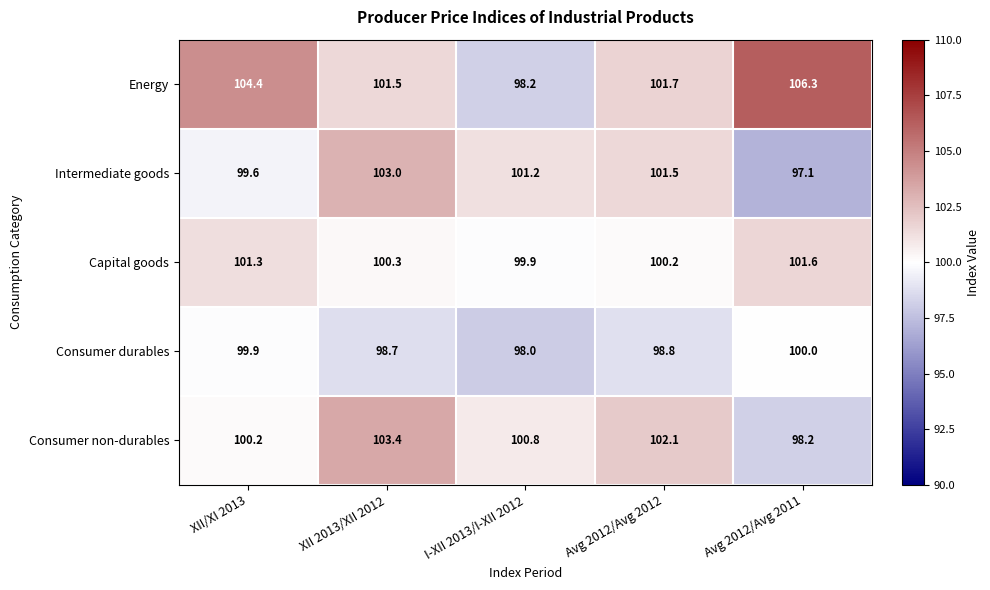

Reading left to right, list all the values displayed in this chart.

Energy: 104.4	101.5	98.2	101.7	106.3
Intermediate goods: 99.6	103.0	101.2	101.5	97.1
Capital goods: 101.3	100.3	99.9	100.2	101.6
Consumer durables: 99.9	98.7	98.0	98.8	100.0
Consumer non-durables: 100.2	103.4	100.8	102.1	98.2